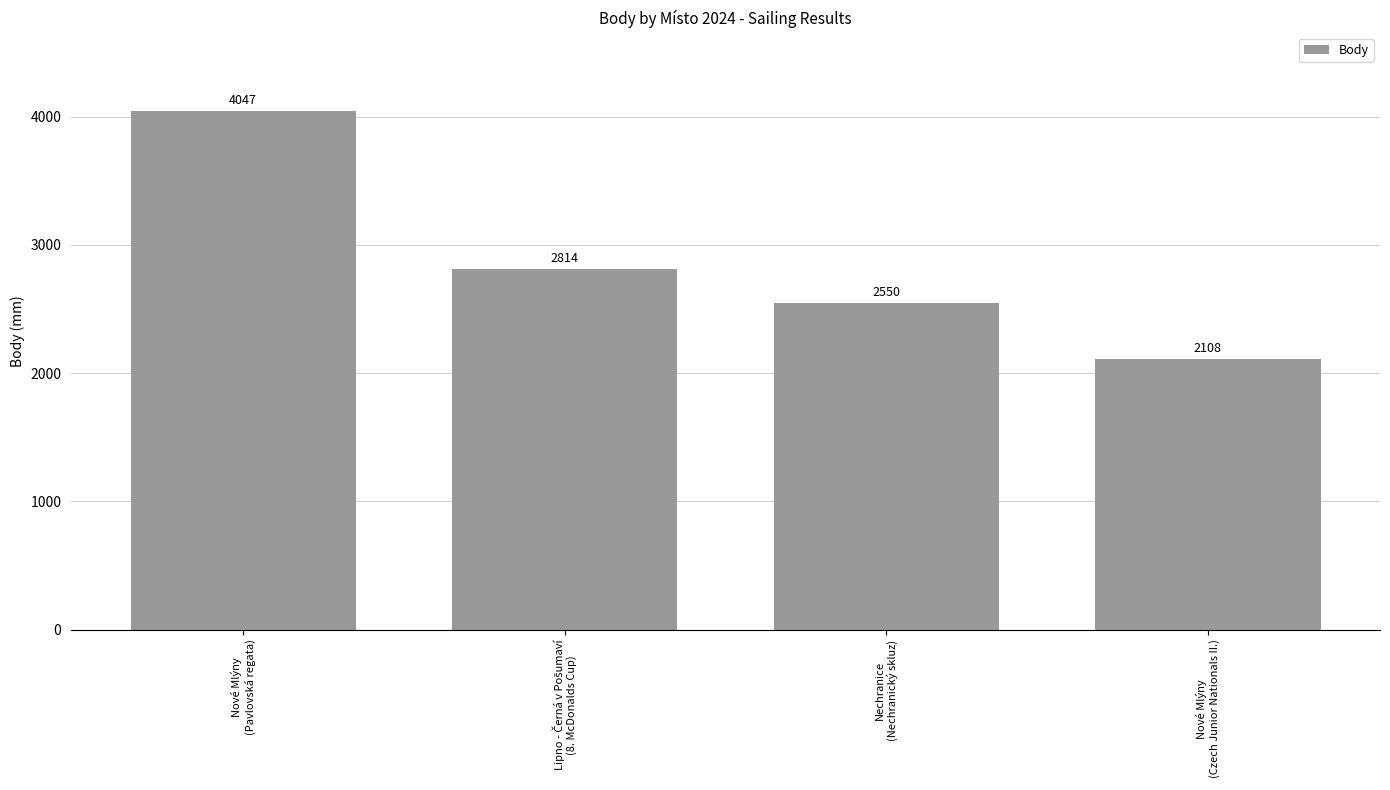

What is the difference between the second highest and minimum values?

706